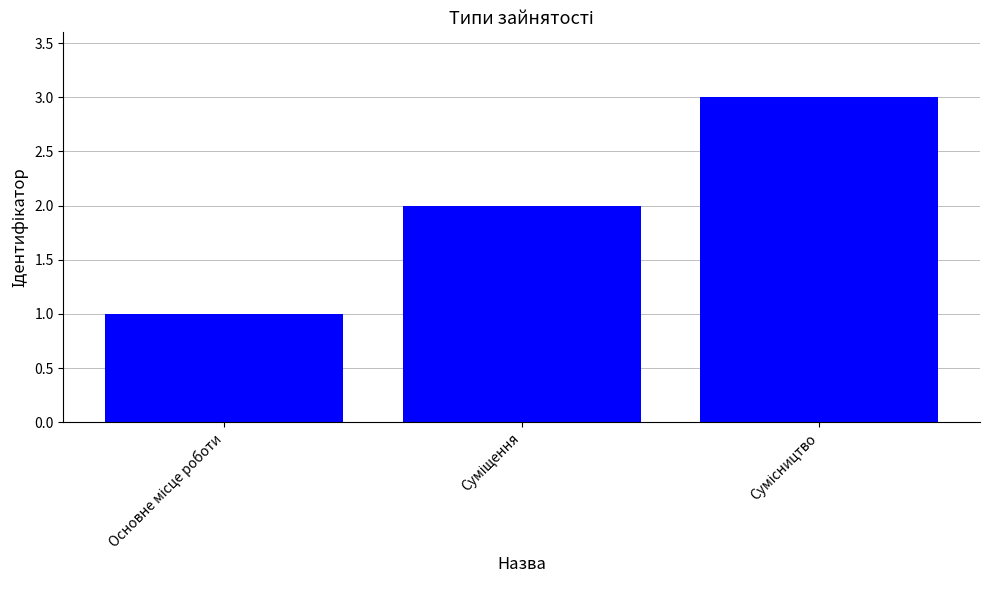

Reading left to right, extract all data points from this chart.

1	2	3